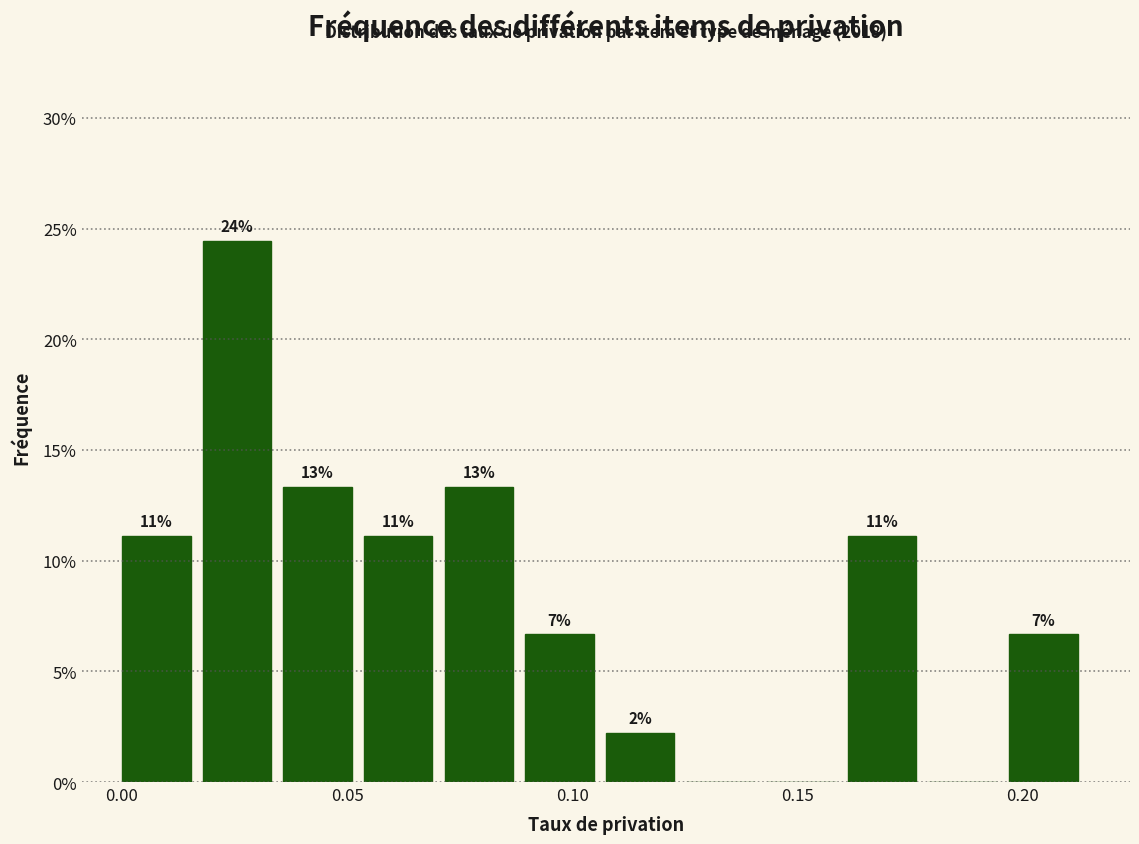

Read against the x-axis, roughly where is the centre of the tallest bar?

0.025